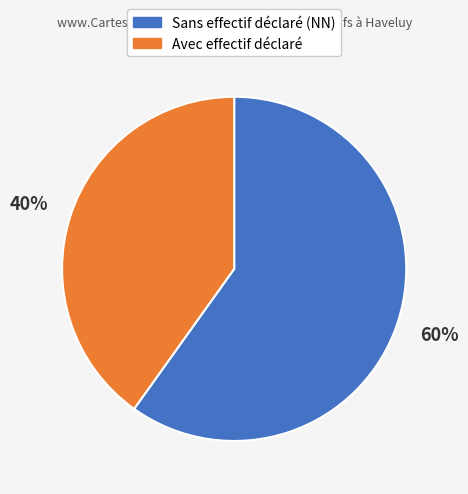

To the nearest percent, what portion does Sans effectif déclaré (NN) represent?

60%